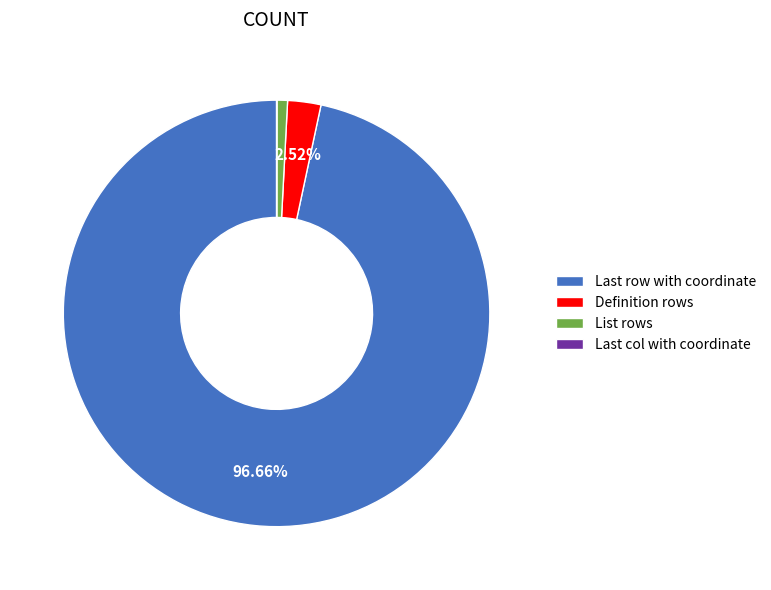

Which slice is the largest?

Last row with coordinate